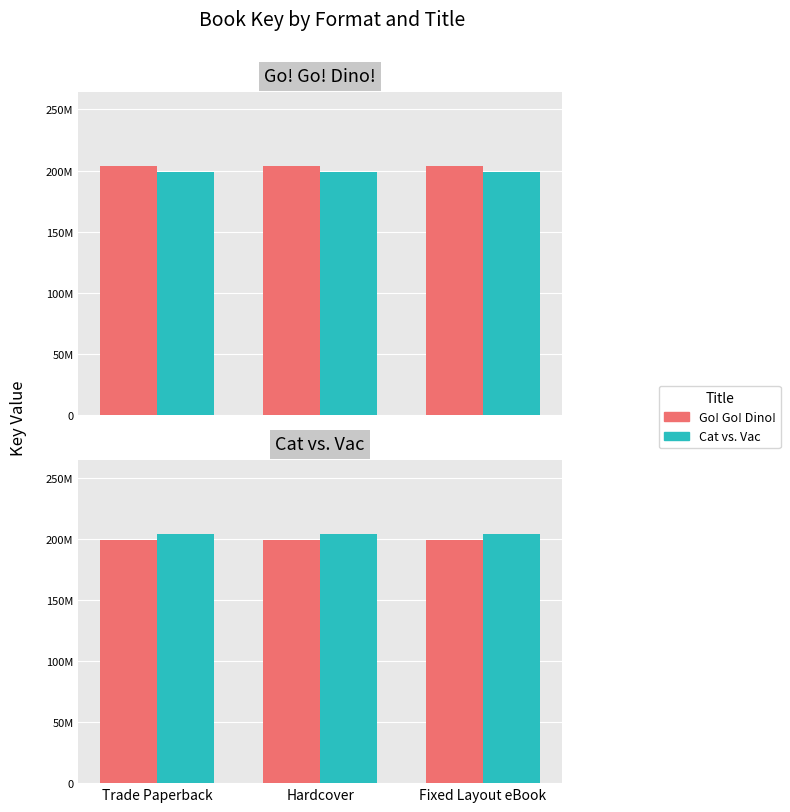

At how many categories does at least one series exceed 199097444?

3